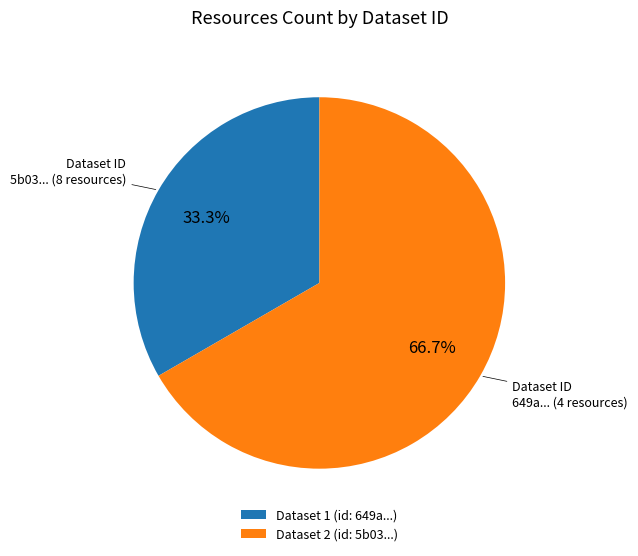

Rank the categories by value from highest to lowest.

Dataset 2 (id: 5b03...), Dataset 1 (id: 649a...)